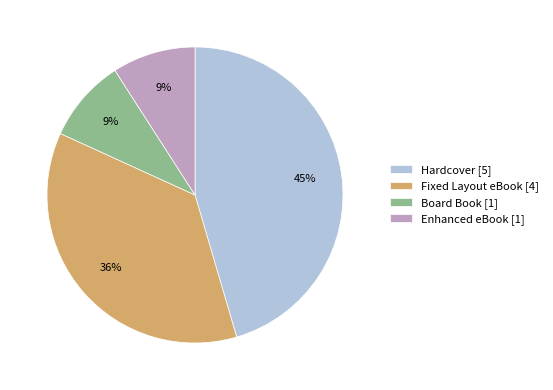

What is the ratio of the value at Enhanced eBook [1] to the value at Board Book [1]?

1.0